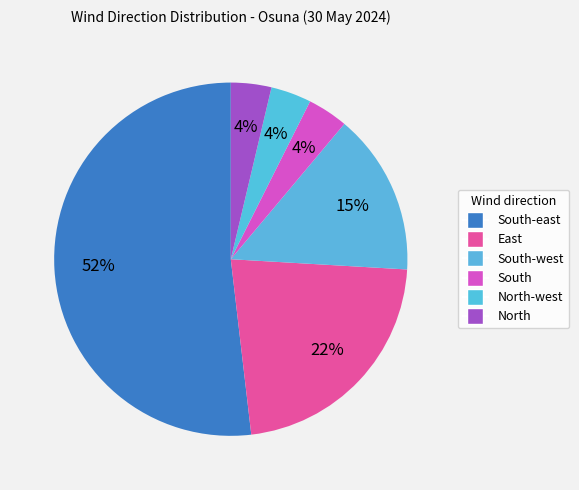

Which slice is the smallest?

South